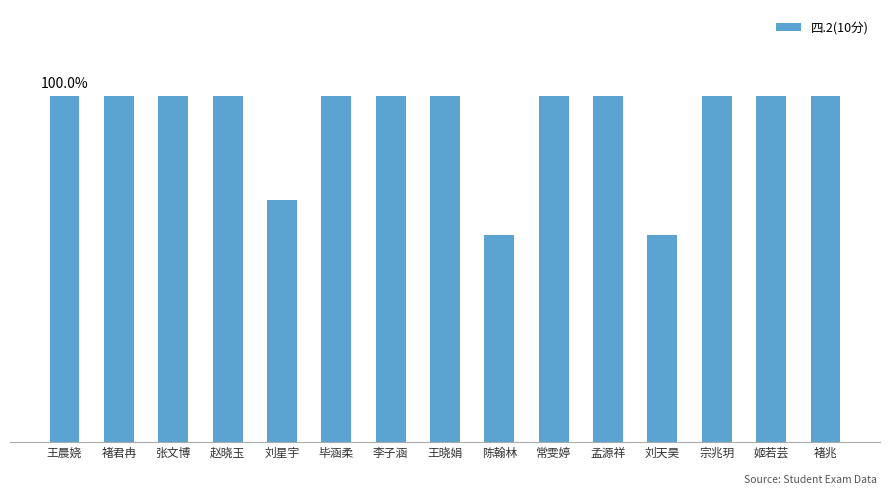

Reading left to right, what are all the values shown in this chart?

王晨娆=100	褚君冉=100	张文博=100	赵晓玉=100	刘星宇=70	毕涵柔=100	李子涵=100	王晓娟=100	陈翰林=60	常雯婷=100	孟源祥=100	刘天昊=60	宗兆玥=100	姬若芸=100	褚兆=100